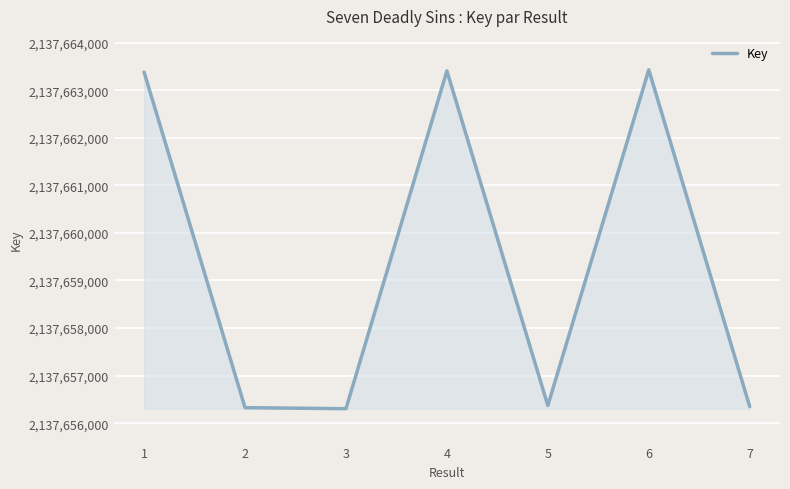

What is the smallest value displayed?

2137656304